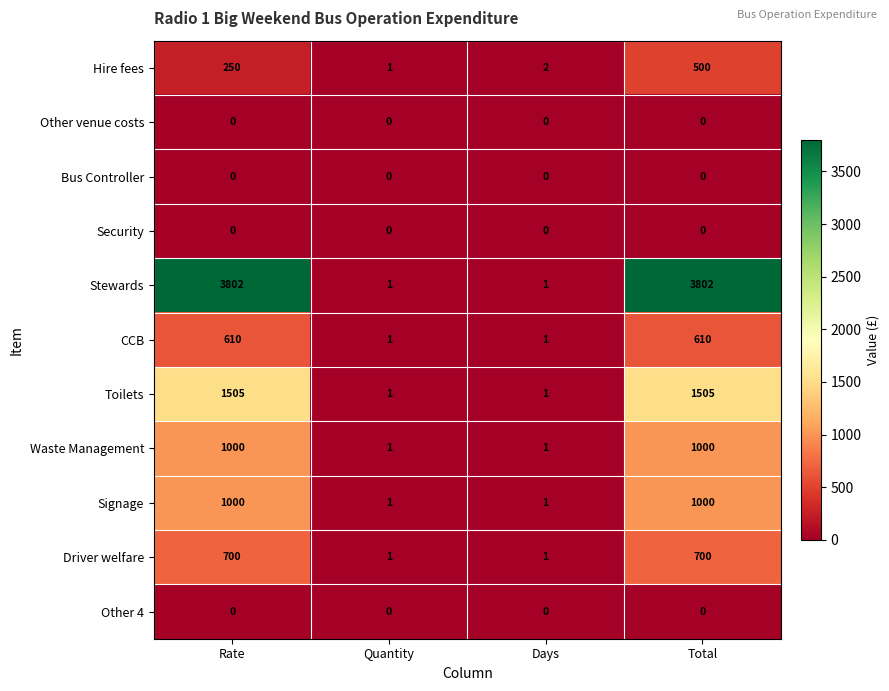

What is the greatest value displayed?

3802